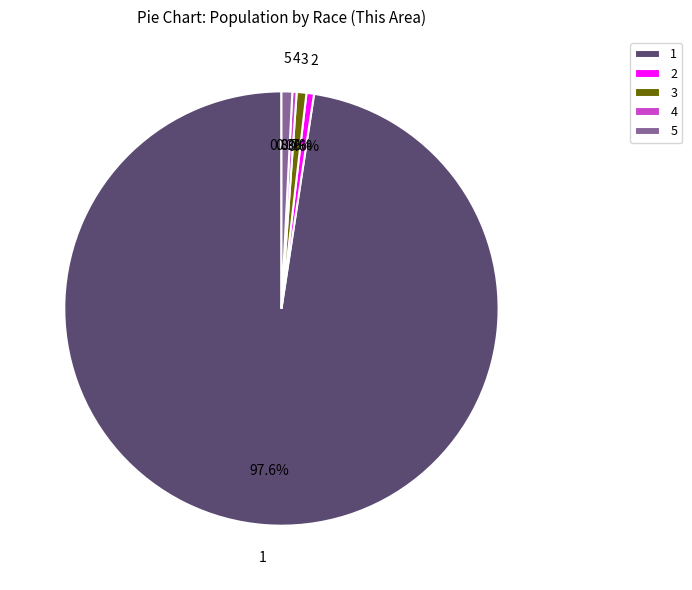

Is there any slice that represents more than half of the pie?

Yes